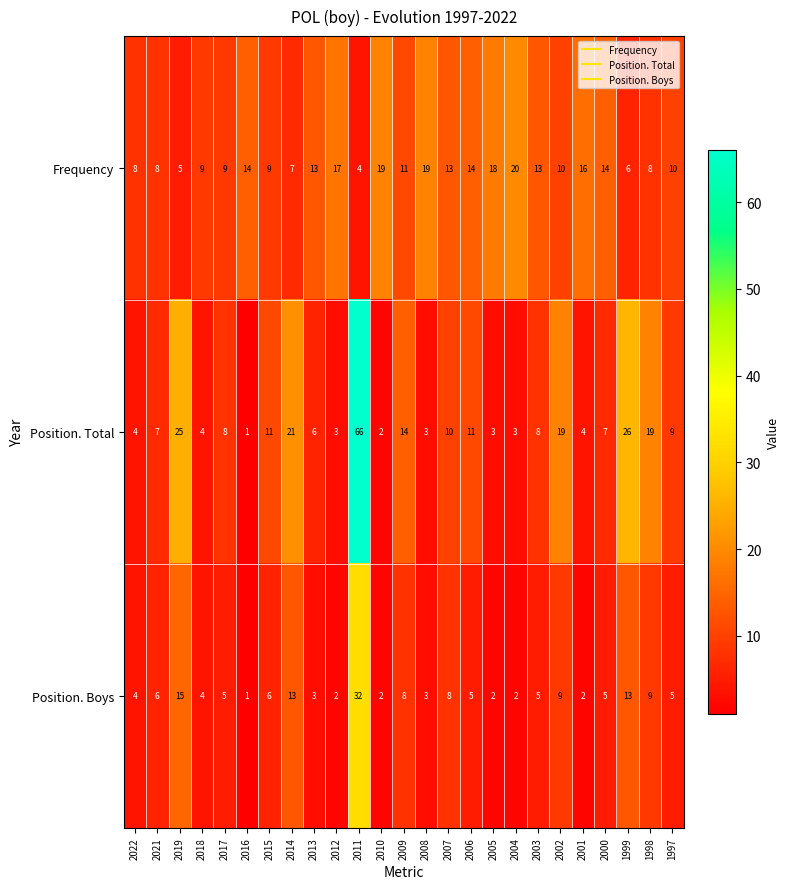

Rank the series by their maximum value, from highest to lowest.

Position. Total, Position. Boys, Frequency